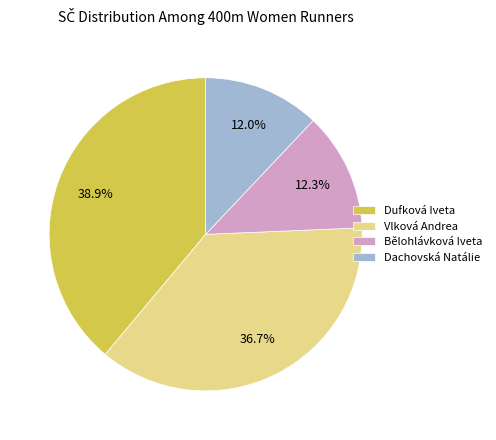

To the nearest percent, what is the difference between the largest and smallest slice percentages?

27%